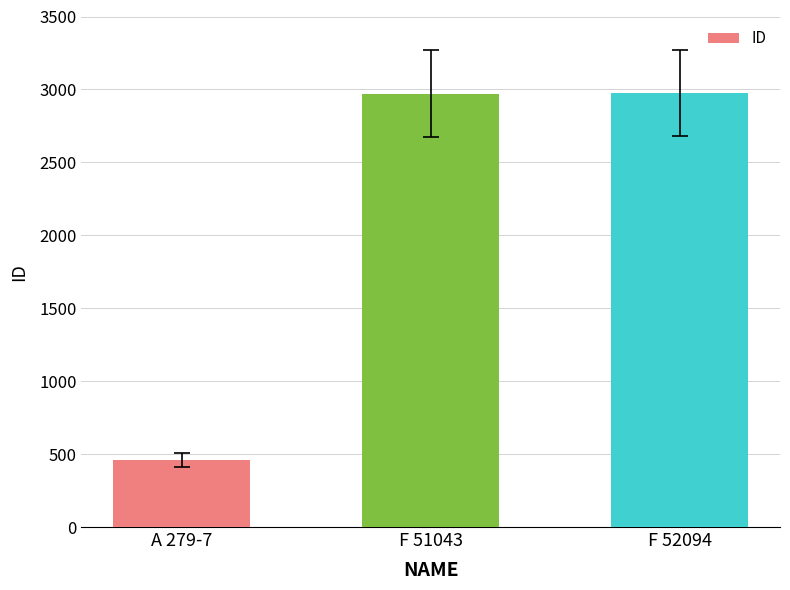

What is the label of the 3rd bar from the left?

F 52094